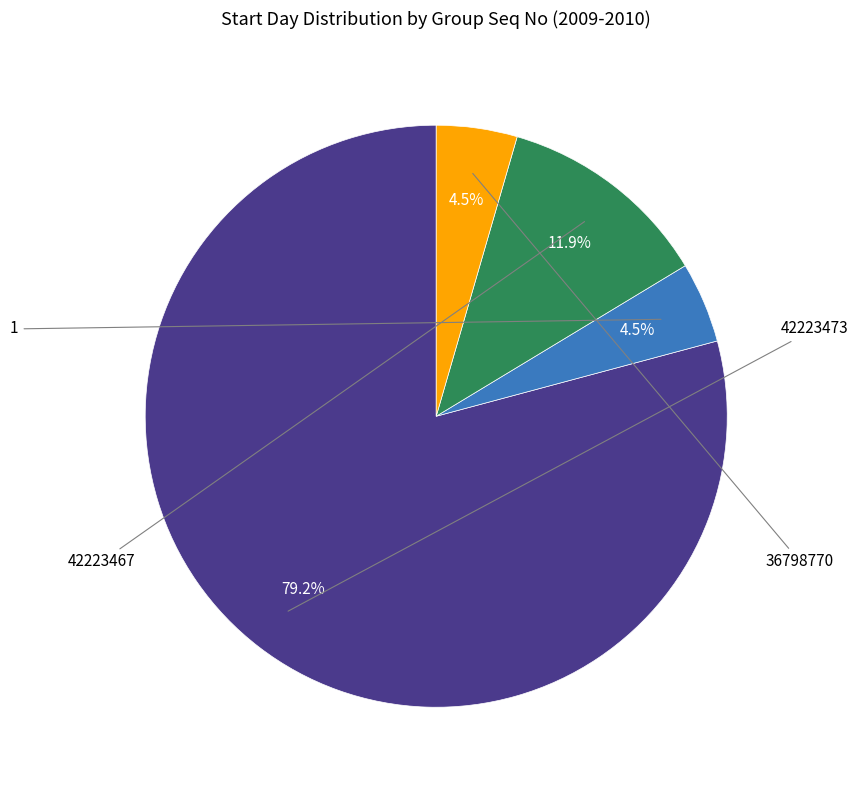

Is there a majority slice in this chart?

Yes